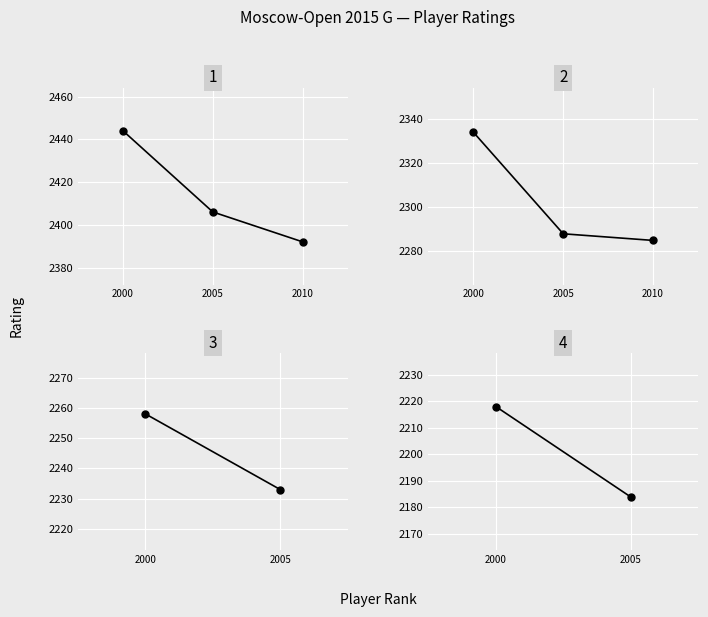

What is the smallest value displayed?

2184